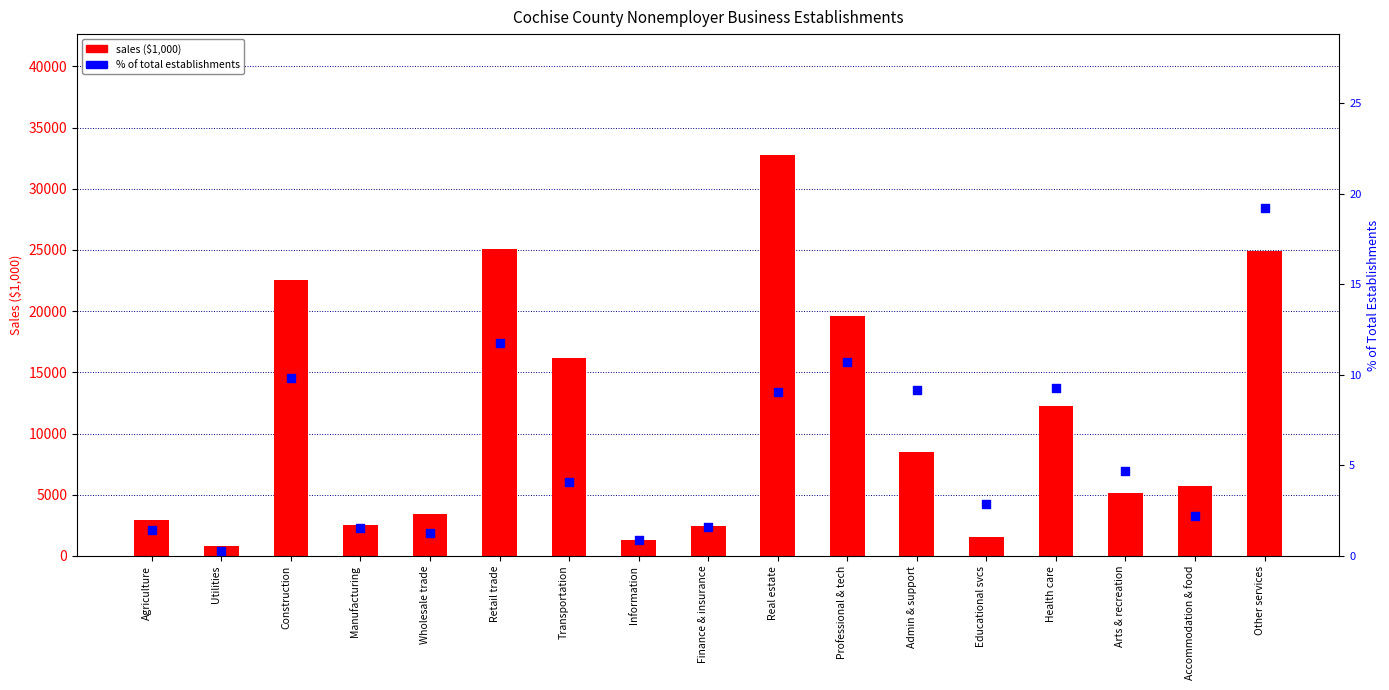

What is the total value across all series at Construction?

22550.8